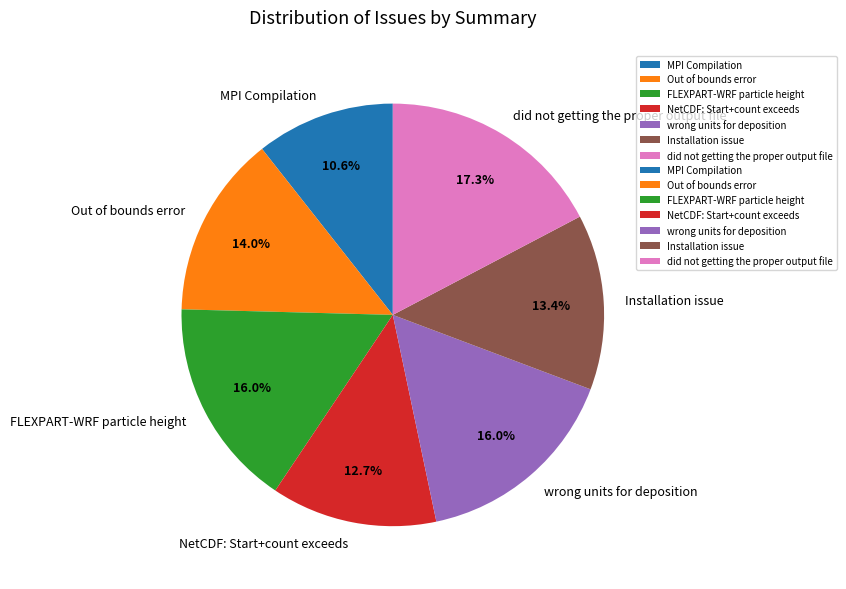

What is the smallest slice in the pie chart?

MPI Compilation